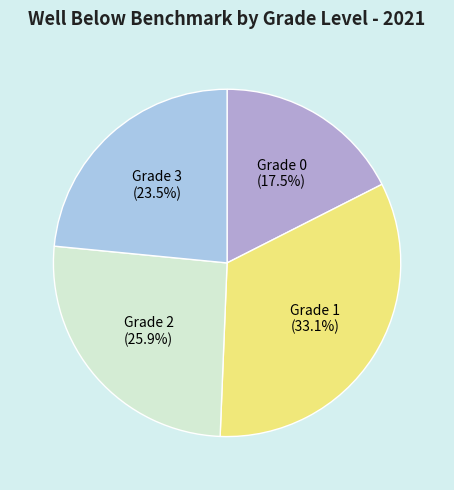

Which has a higher value, Grade 3 or Grade 1?

Grade 1